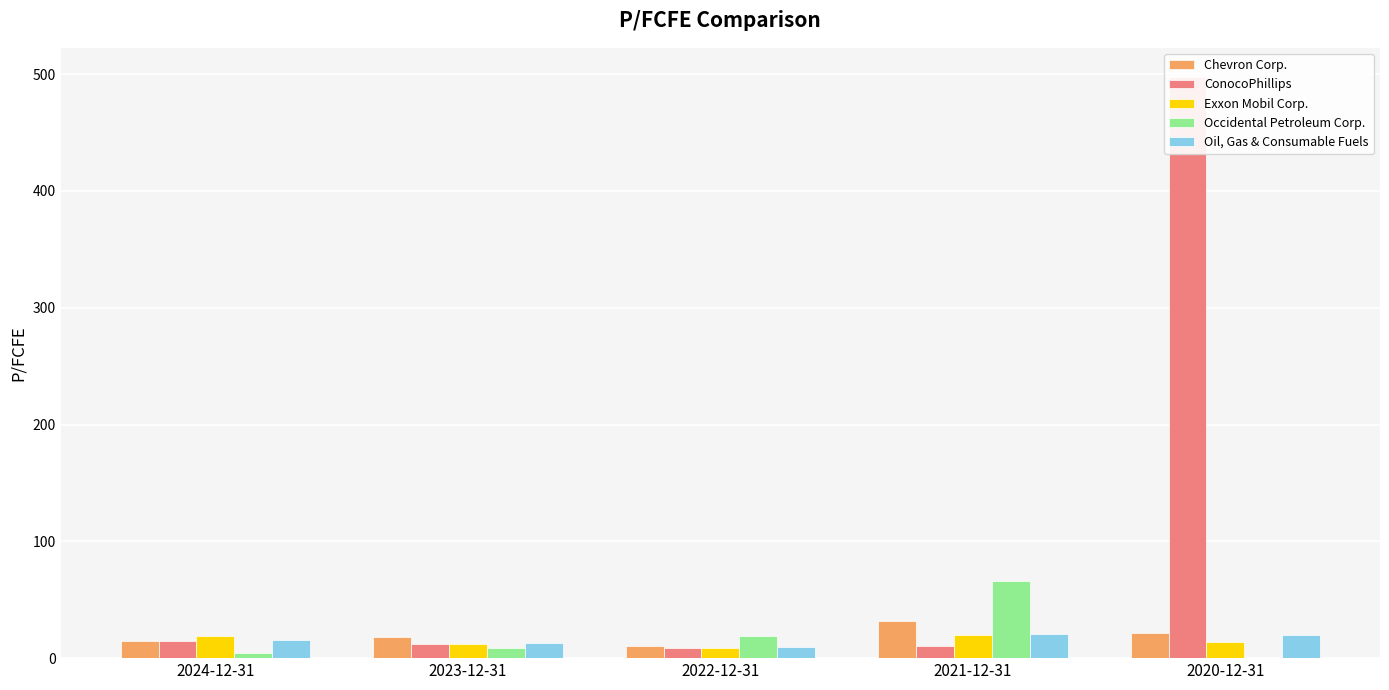

What is the total value across all series at 2022-12-31?

56.4